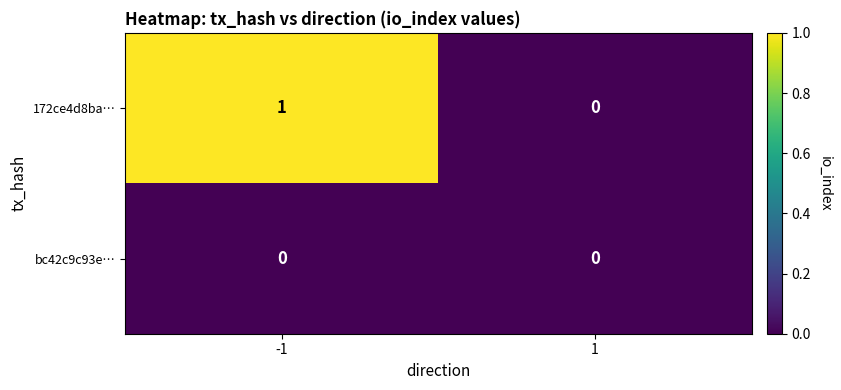

At which category does the chart reach its peak across all series?

-1